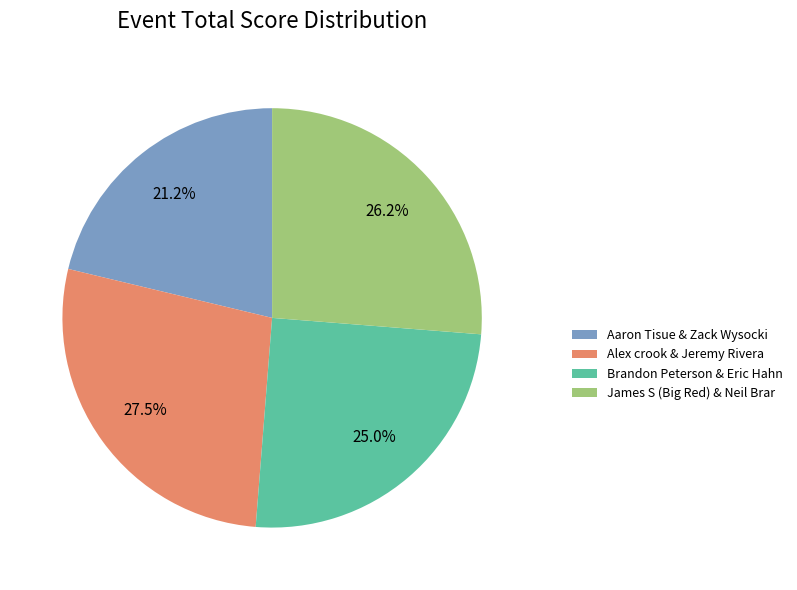

Count the number of slices in the pie.

4